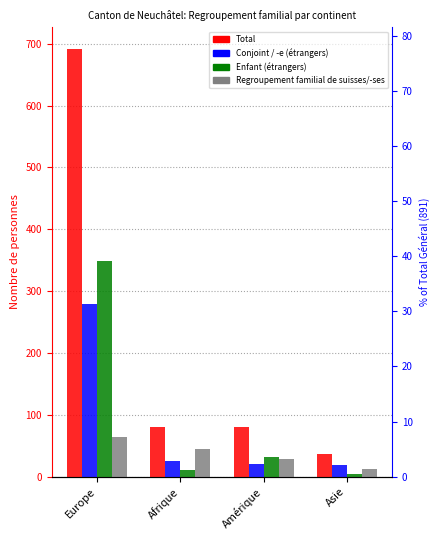

List the labels in order of Regroupement familial de suisses/-ses value, smallest first.

Asie, Amérique, Afrique, Europe